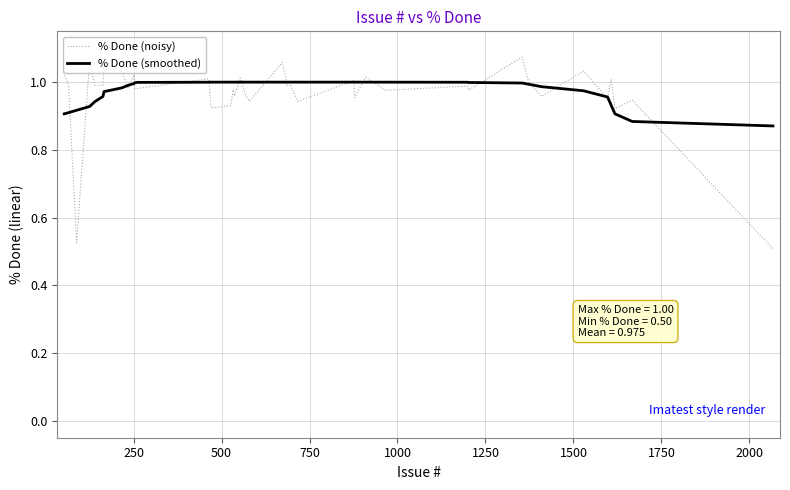

Rank the series by their maximum value, from highest to lowest.

% Done (noisy), % Done (smoothed)